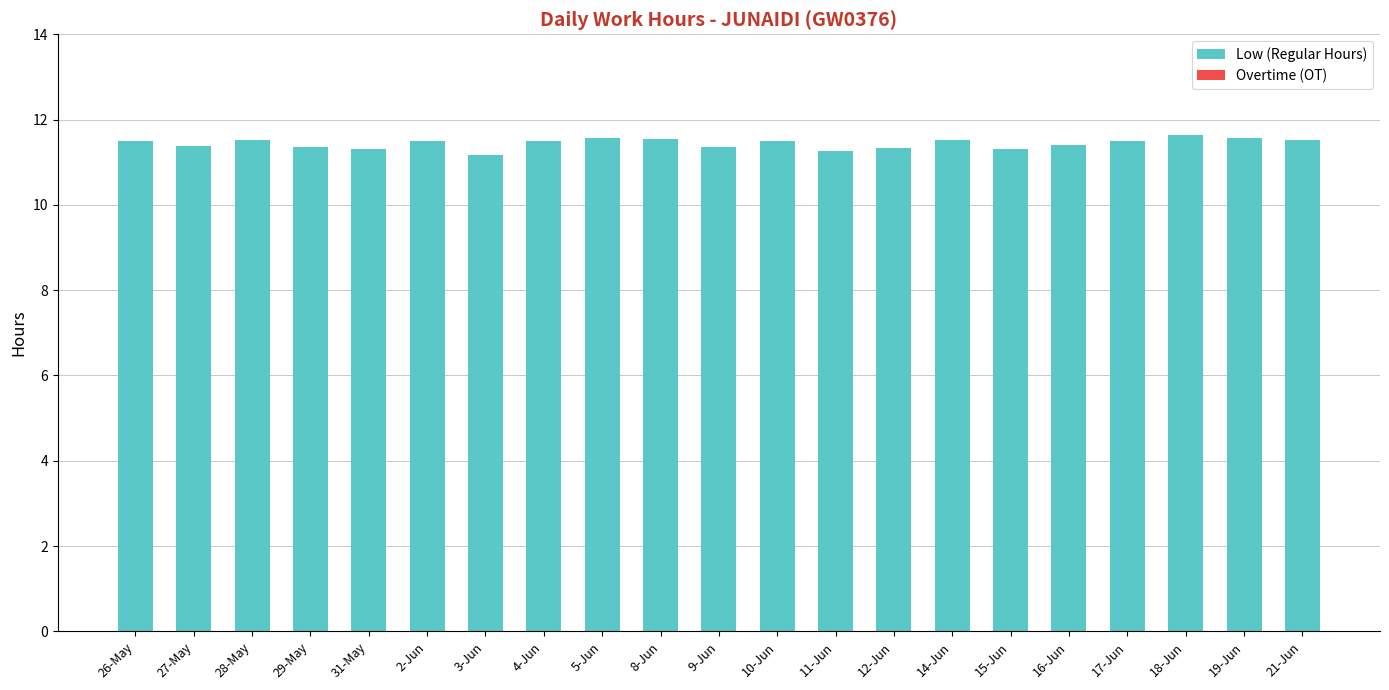

What is the smallest value displayed?

11.2